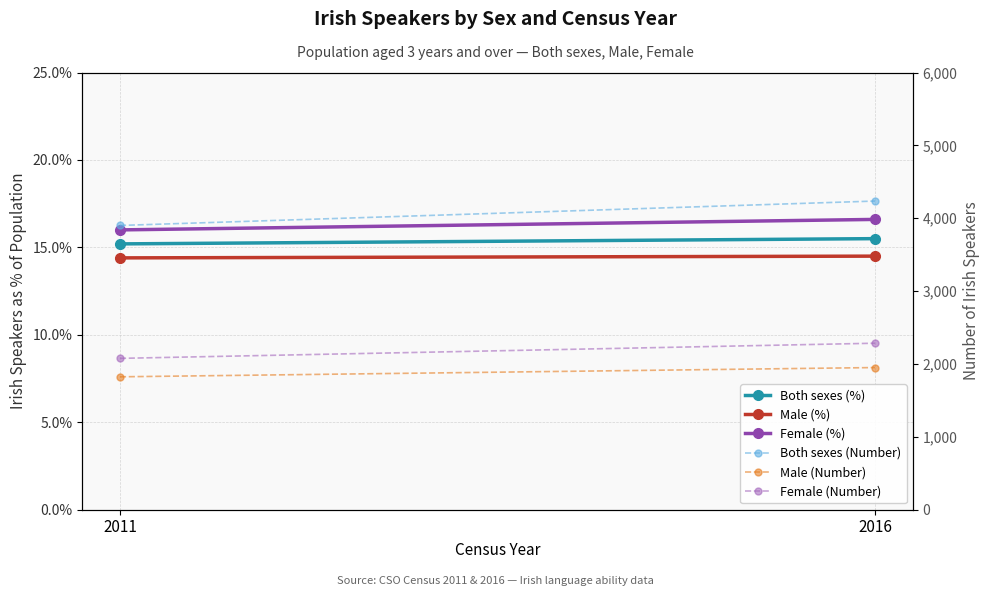

What is the difference between the Male (Number) values at 2016 and 2011?

127.0